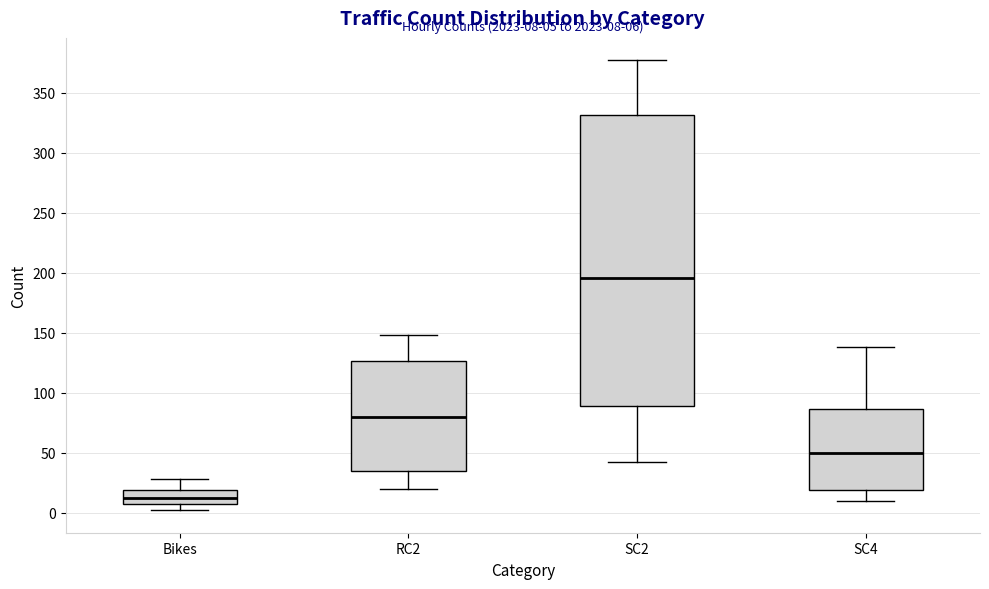

Which box is the tallest, from its lower edge to its upper edge?

SC2